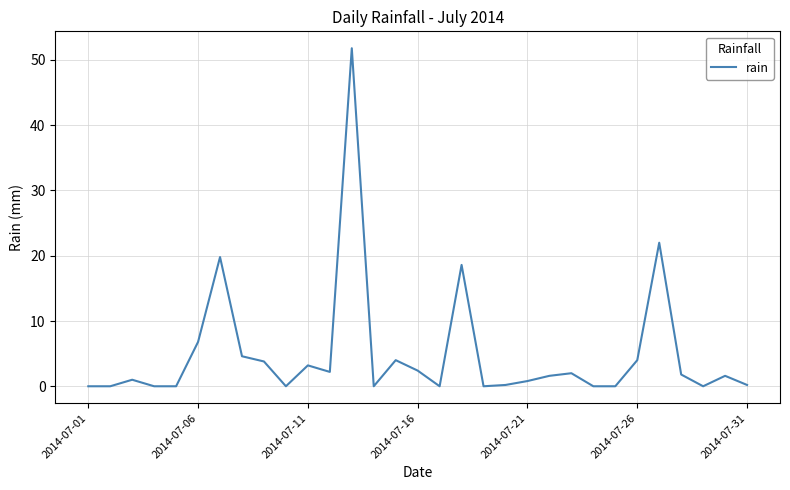

The value at 2014-07-26 is 6.9. True or false?

False